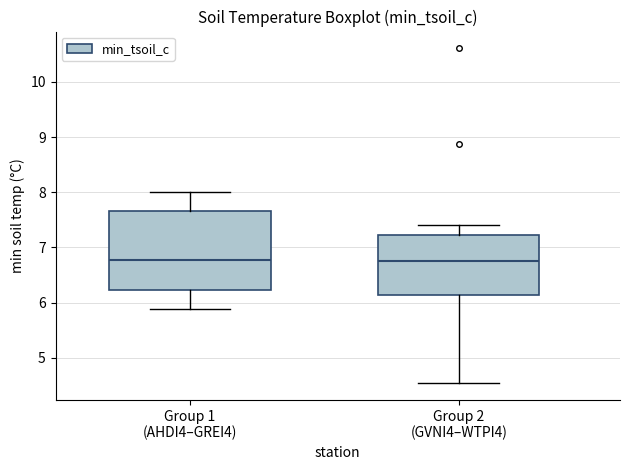

Where is the upper edge of the box for Group 2 (GVNI4–WTPI4) on the y-axis? The values are not printed on the chart, so give them approximately, as read against the axis.

7.2